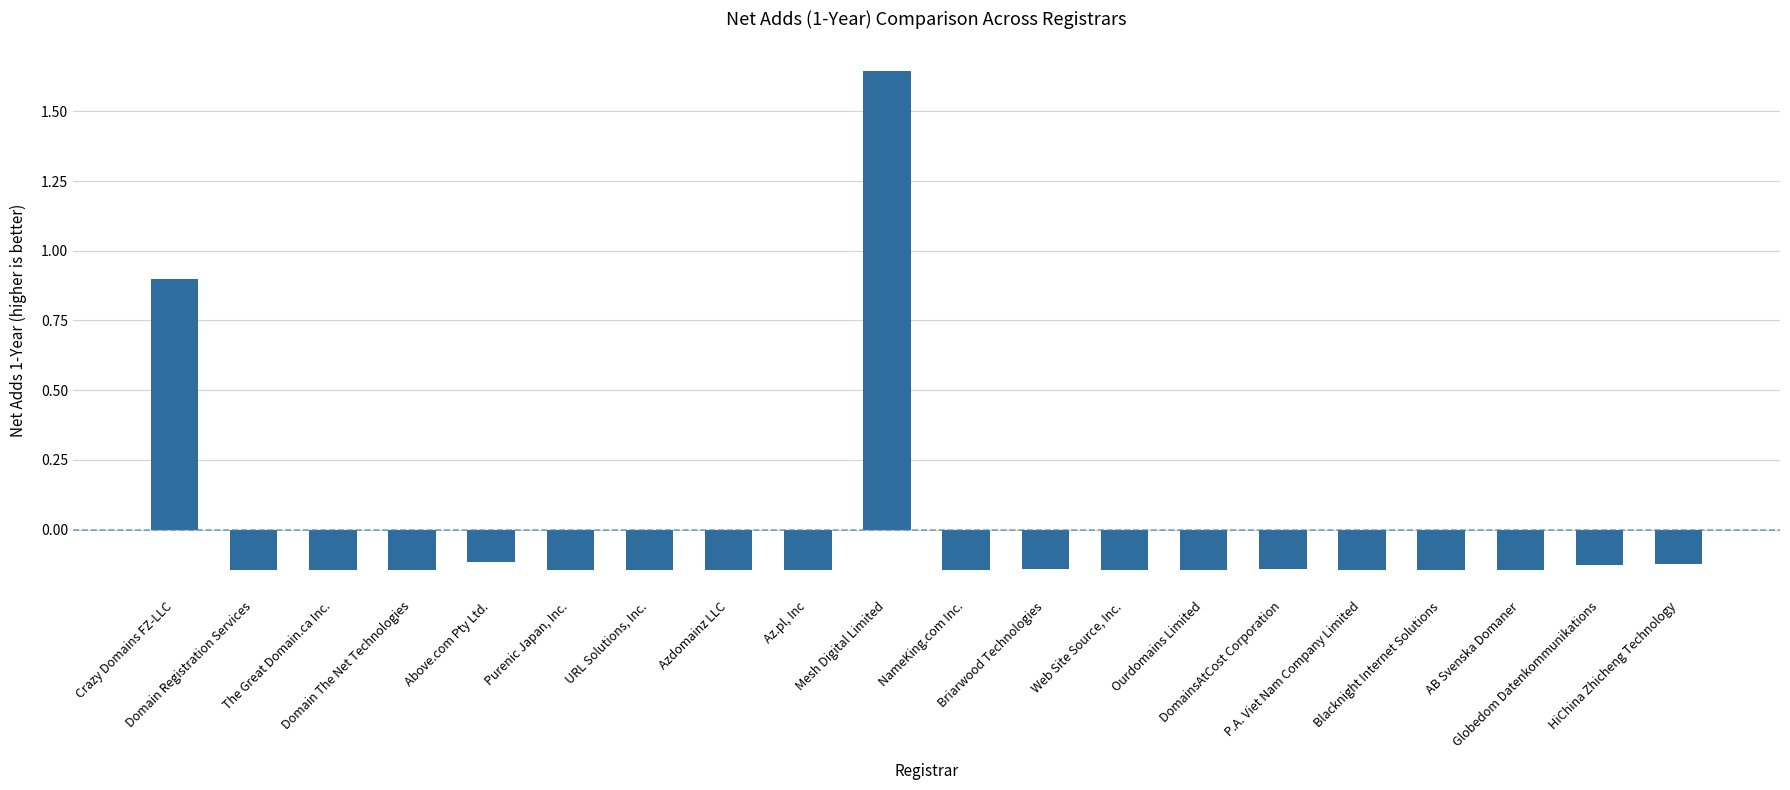

What is the difference between the second highest and minimum values?

1.0